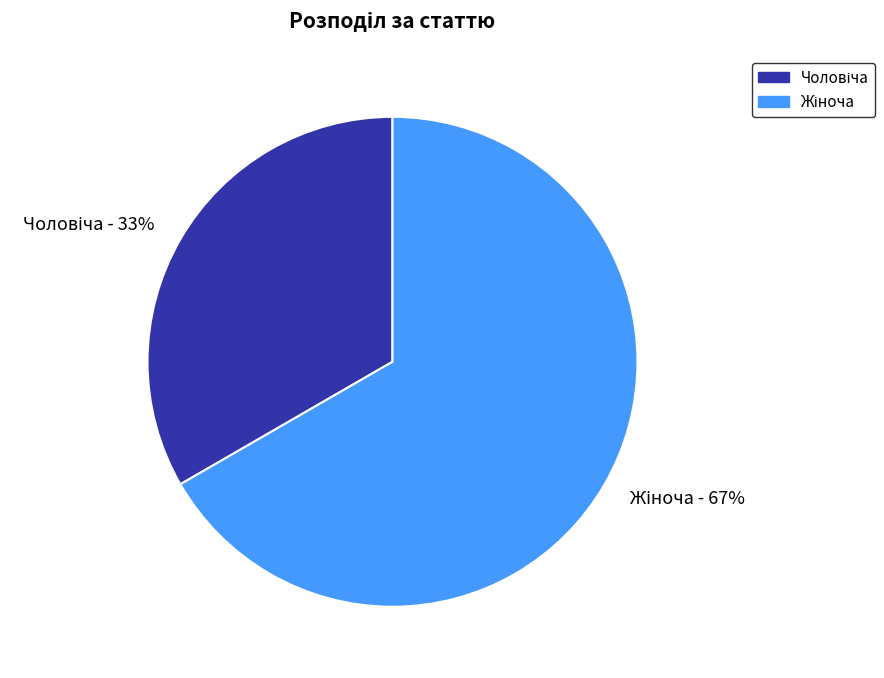

Is there any slice that represents more than half of the pie?

Yes